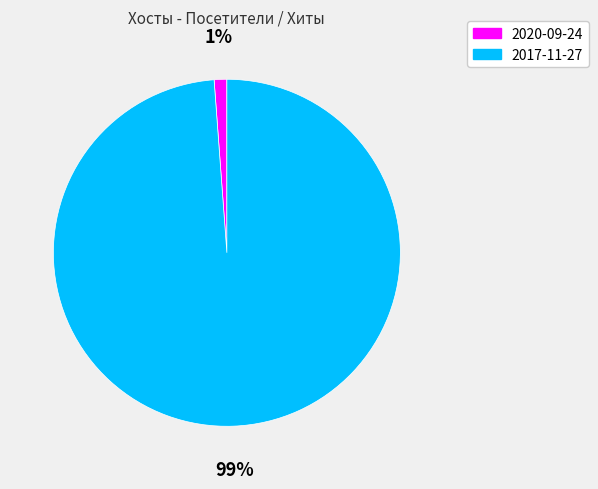

Which category has the smallest portion of the pie?

2020-09-24